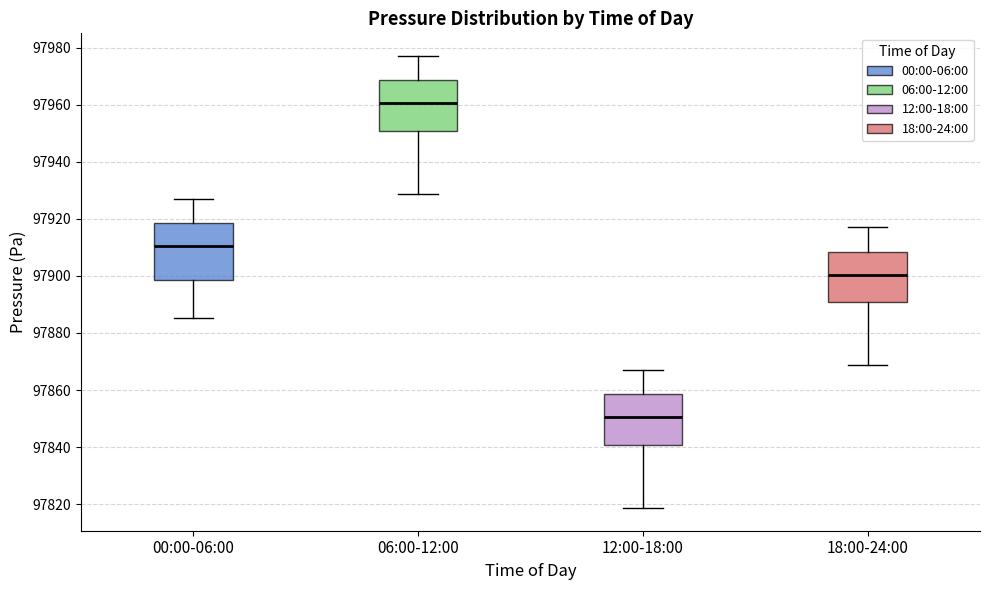

Reading left to right, read every box against the y-axis: the position of its median line, the range the box covers, and the ends of its whiskers. The values are not printed on the chart, so give them approximately, as read against the axis.

00:00-06:00: median 97910, box 97898 to 97918, whiskers 97886 to 97928
06:00-12:00: median 97960, box 97950 to 97968, whiskers 97928 to 97978
12:00-18:00: median 97850, box 97840 to 97858, whiskers 97818 to 97868
18:00-24:00: median 97900, box 97890 to 97908, whiskers 97868 to 97918